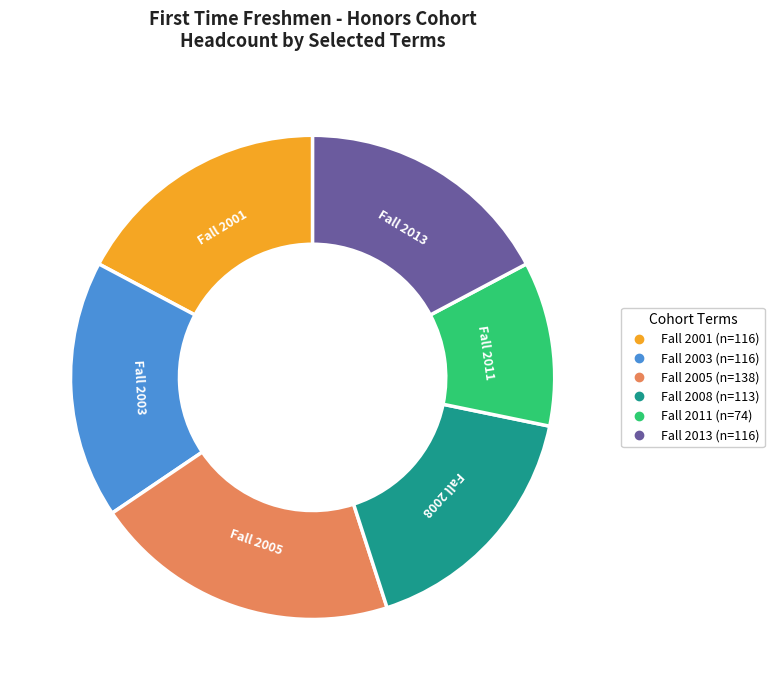

Is there a majority slice in this chart?

No